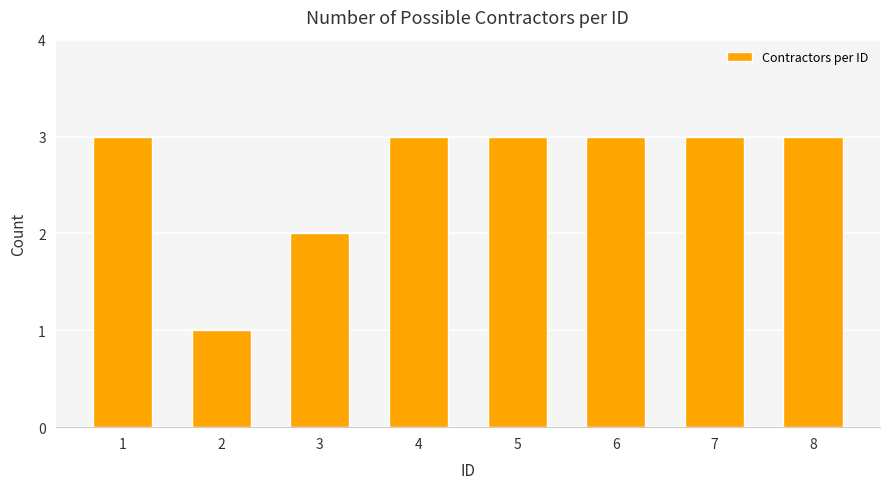

What is the maximum value shown in the chart?

3